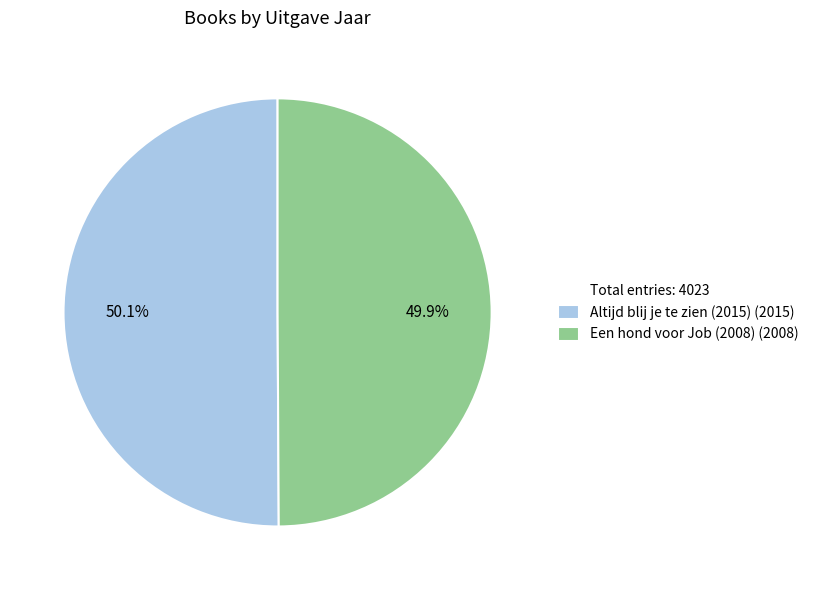

Is there any slice that represents more than half of the pie?

Yes